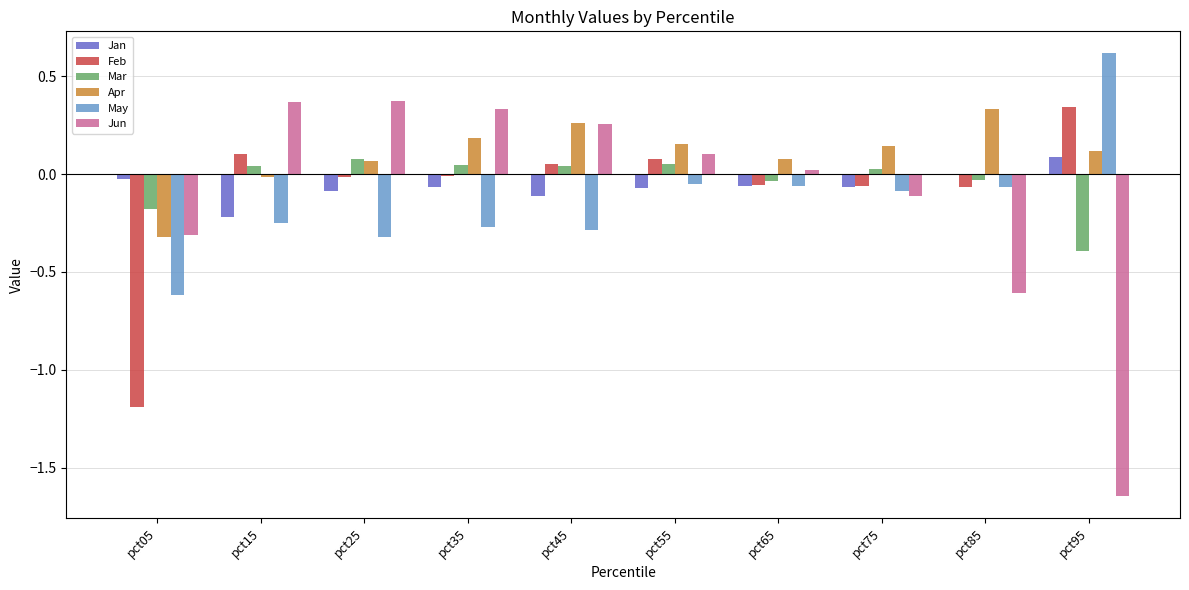

What is the greatest value displayed?

0.6